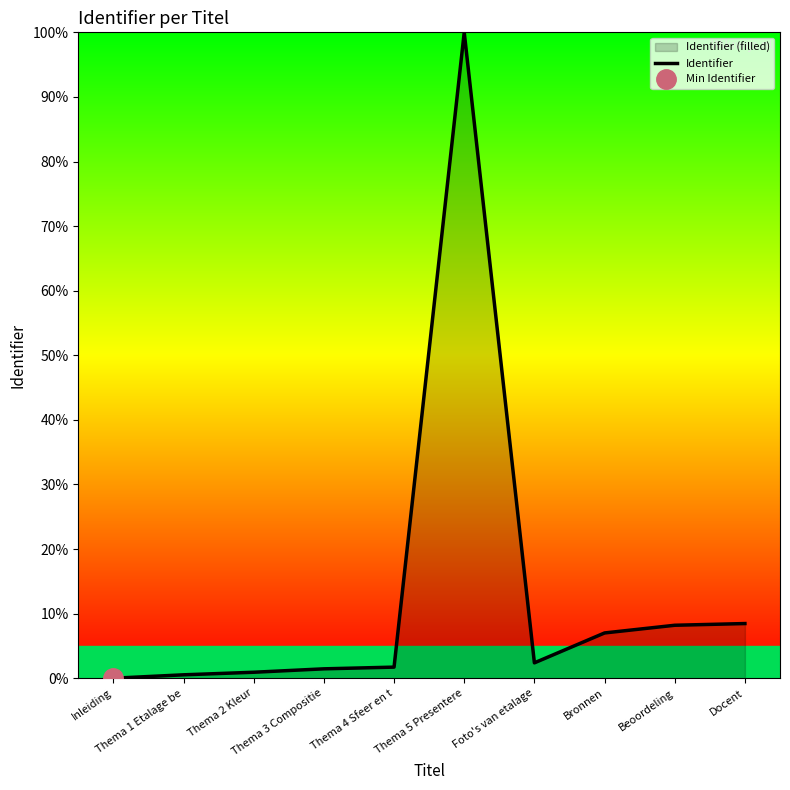

Reading right to left, list all the values displayed in this chart.

Docent=8.5	Beoordeling=8.2	Bronnen=7.0	Foto's van etalage=2.4	Thema 5 Presentere=100.0	Thema 4 Sfeer en t=1.7	Thema 3 Compositie=1.5	Thema 2 Kleur=0.9	Thema 1 Etalage be=0.5	Inleiding=0.0